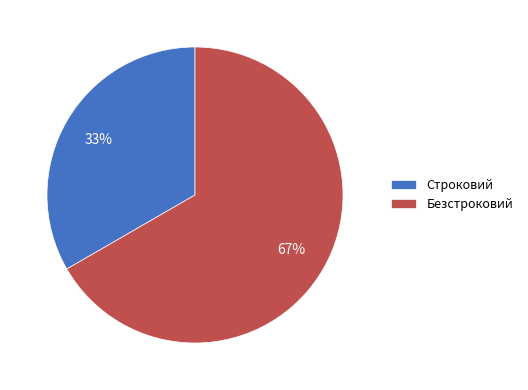

To the nearest percent, what is the average slice percentage?

50%